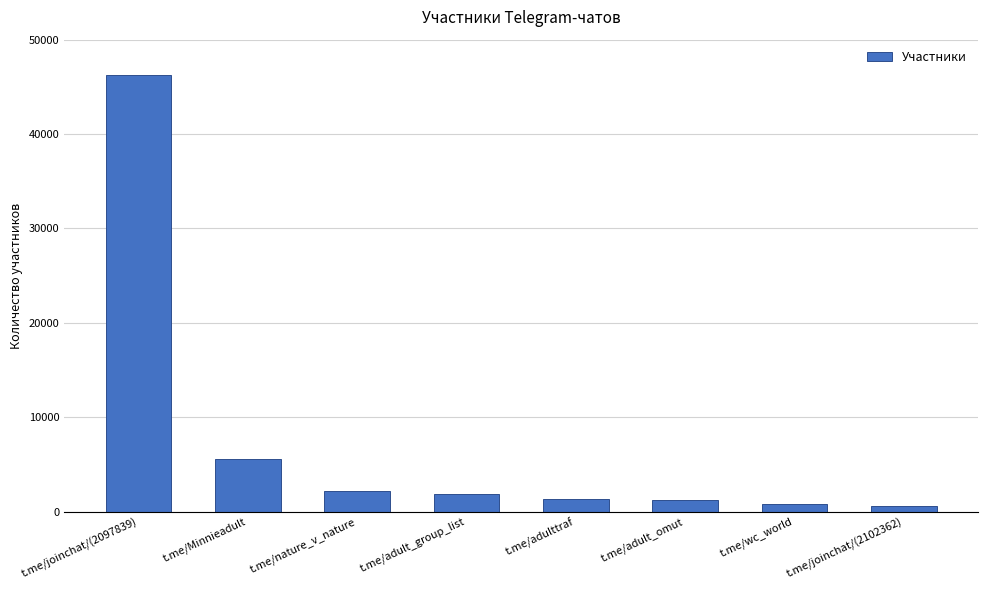

What is the difference between the maximum and minimum values?

45695